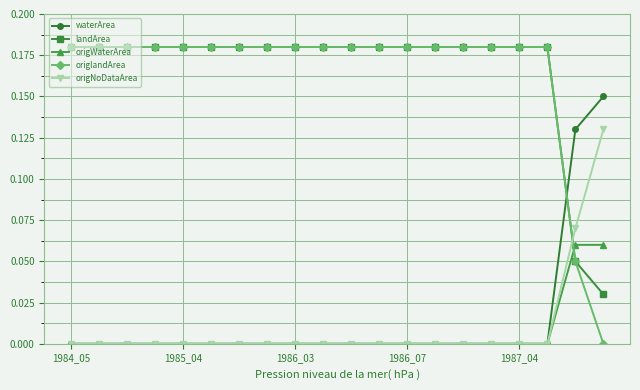

Which series has the widest spread of values?

origlandArea